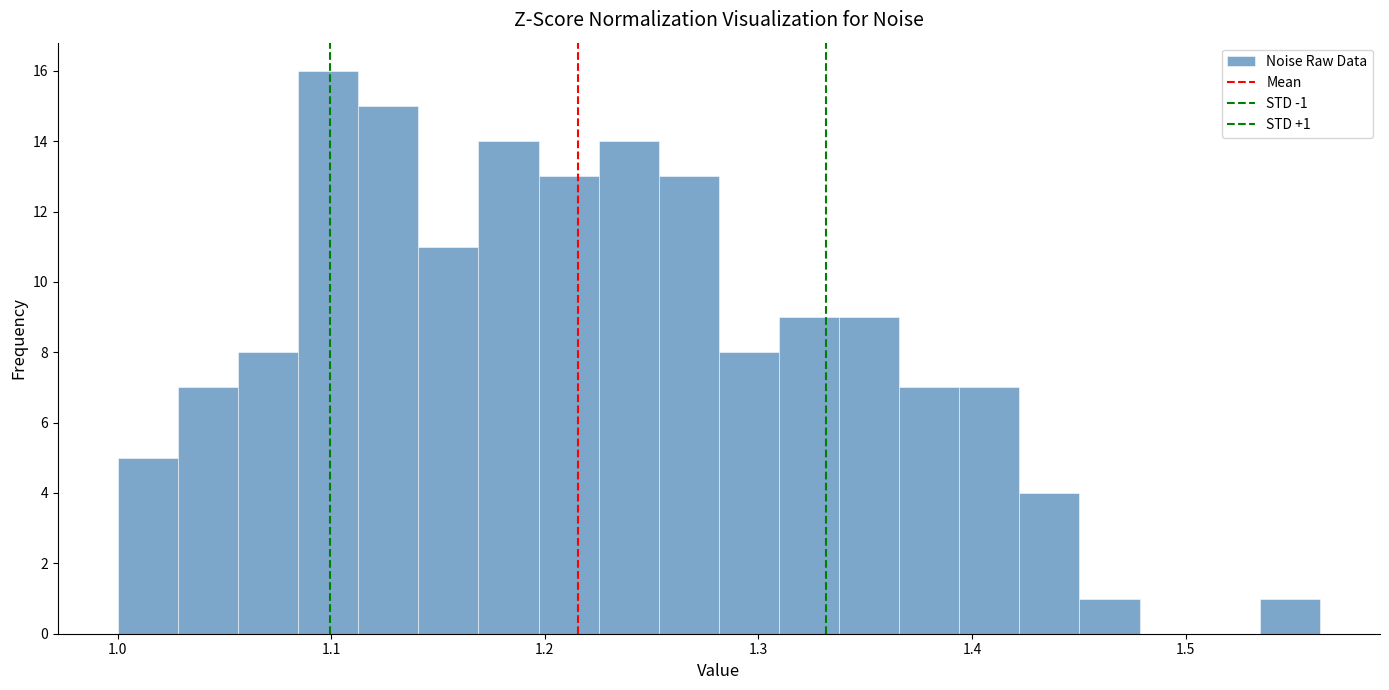

Read against the x-axis, roughly where is the centre of the tallest bar?

1.10